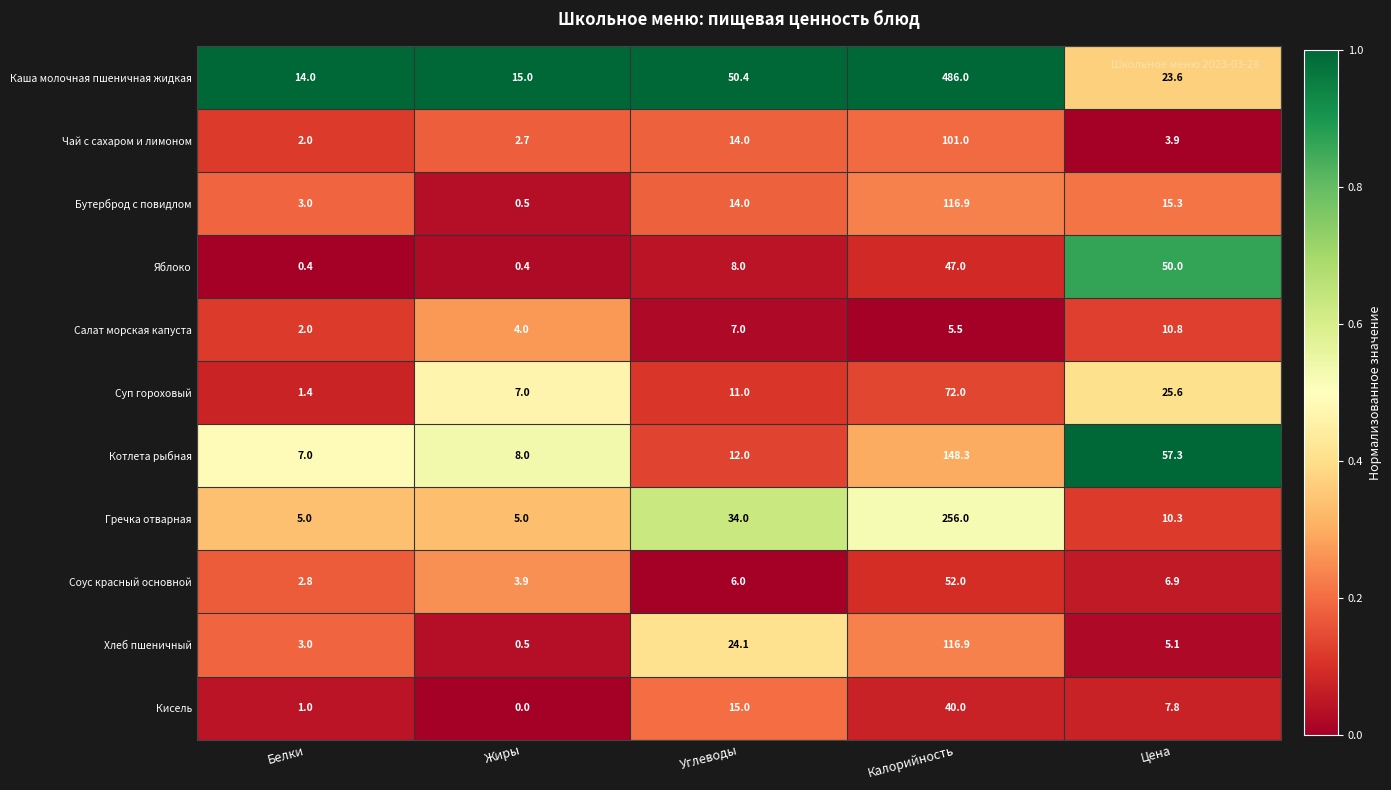

Which series has the widest spread of values?

Каша молочная пшеничная жидкая